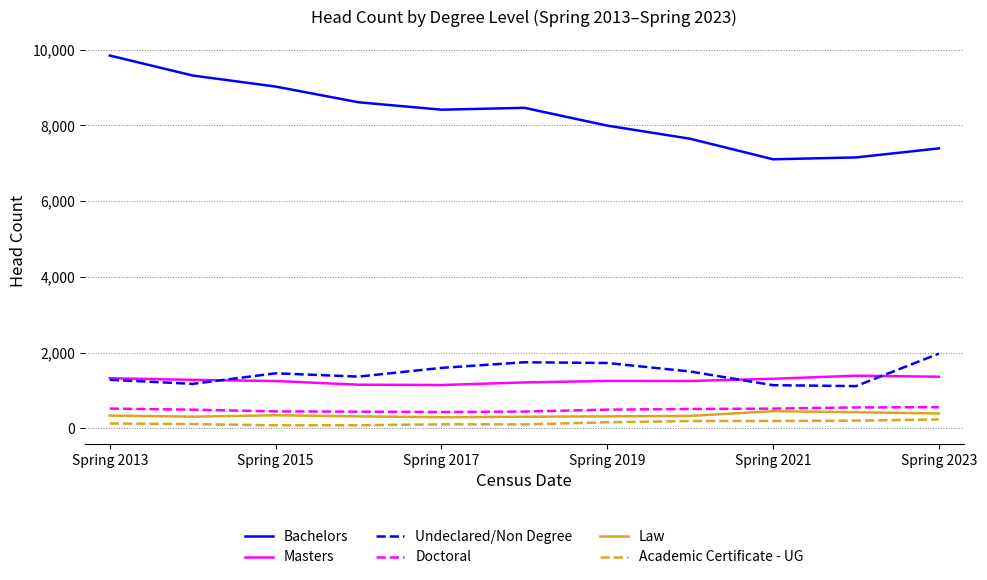

Which series has the widest spread of values?

Bachelors